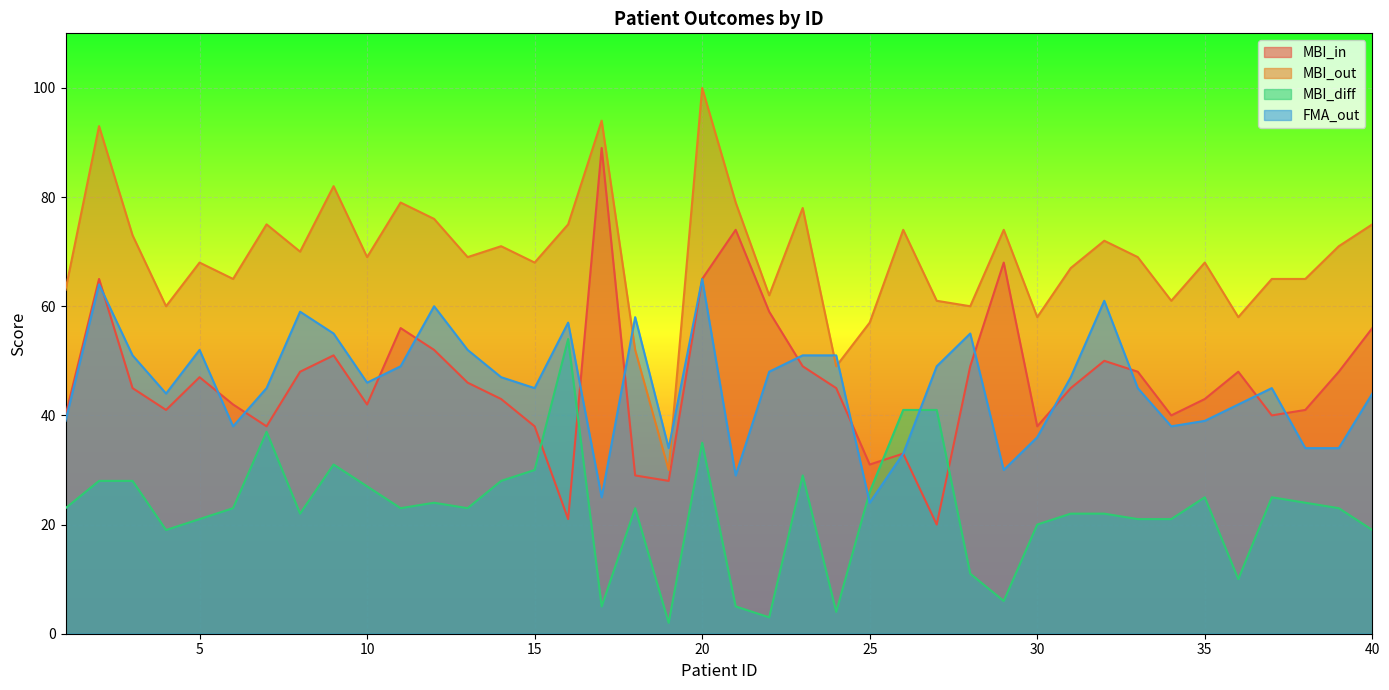

What is the average value of the MBI_diff series?

23